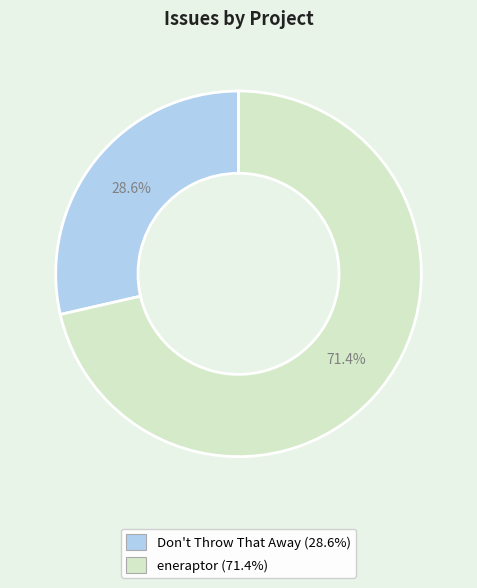

Between Don't Throw That Away and eneraptor, which is larger?

eneraptor